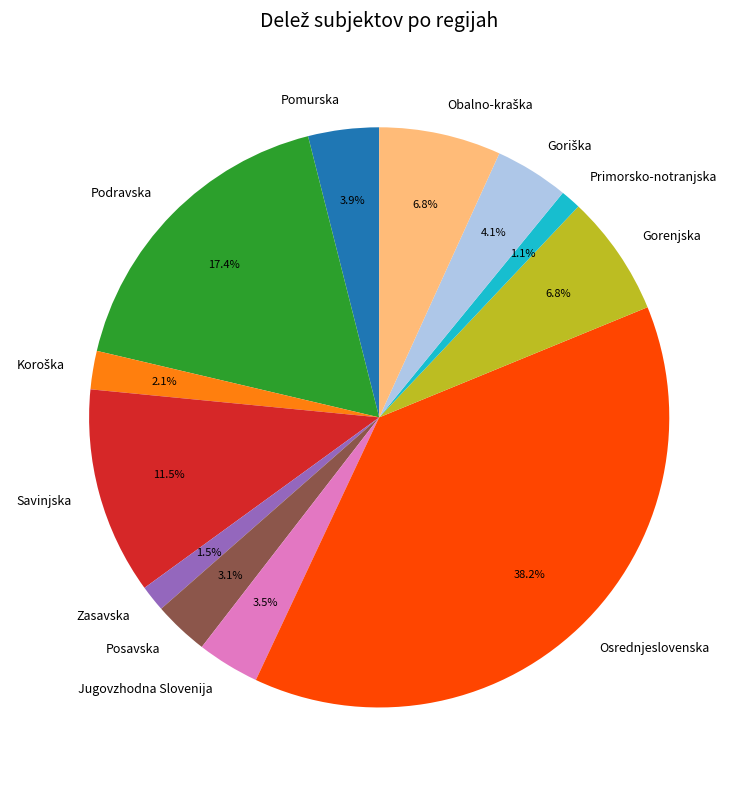

Is Jugovzhodna Slovenija the majority of the pie?

No